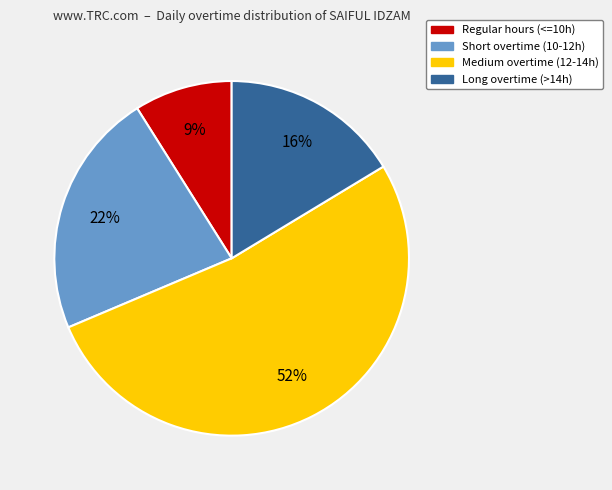

To the nearest percent, what is the average slice percentage?

25%